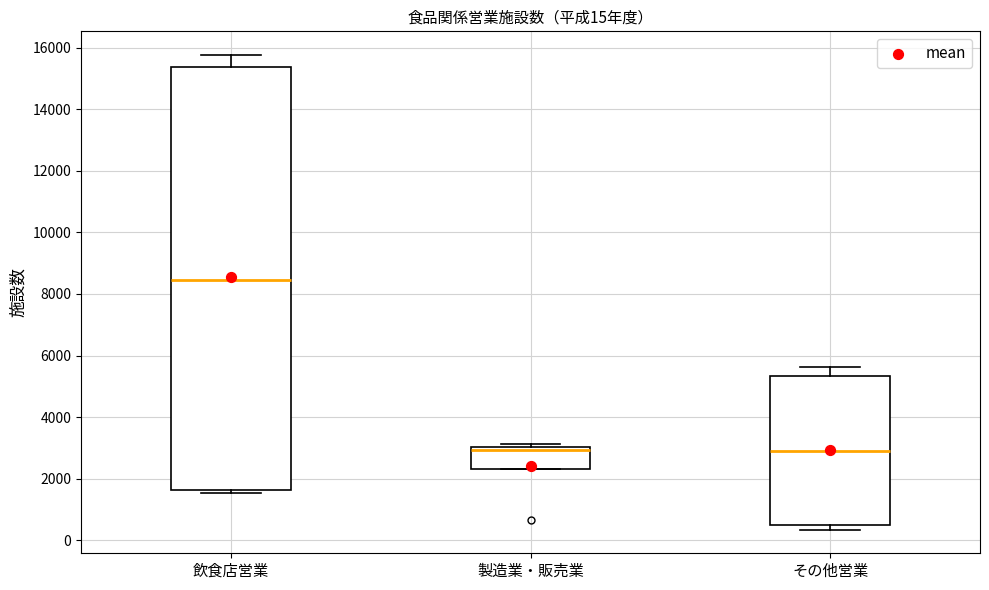

Comparing the boxes themselves (not the whiskers), which one is the tallest?

飲食店営業